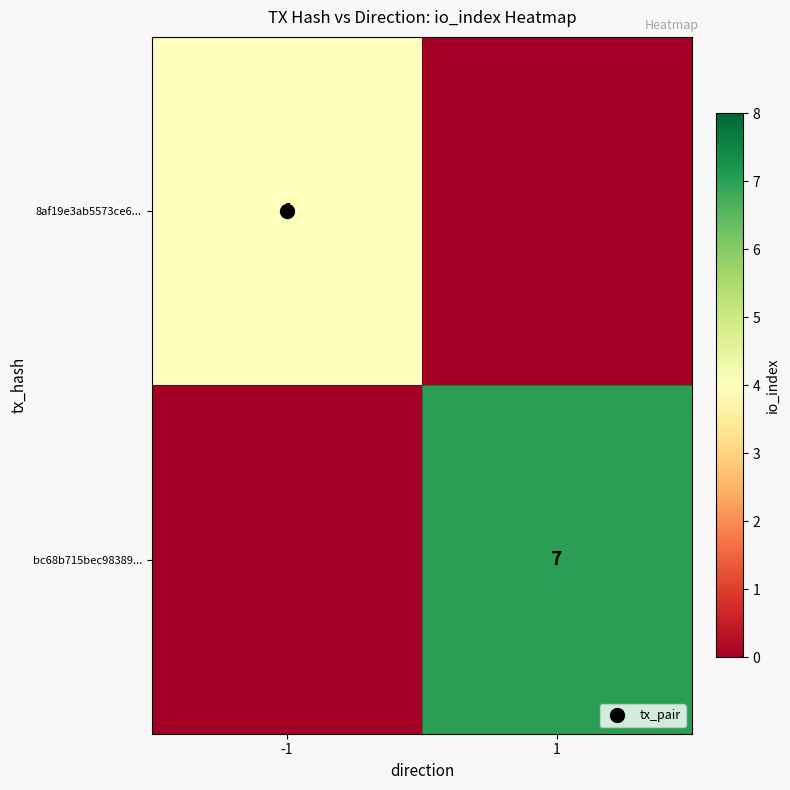

Is the value of bc68b715bec98389... at -1 greater than the value of 8af19e3ab5573ce6... at 1?

No